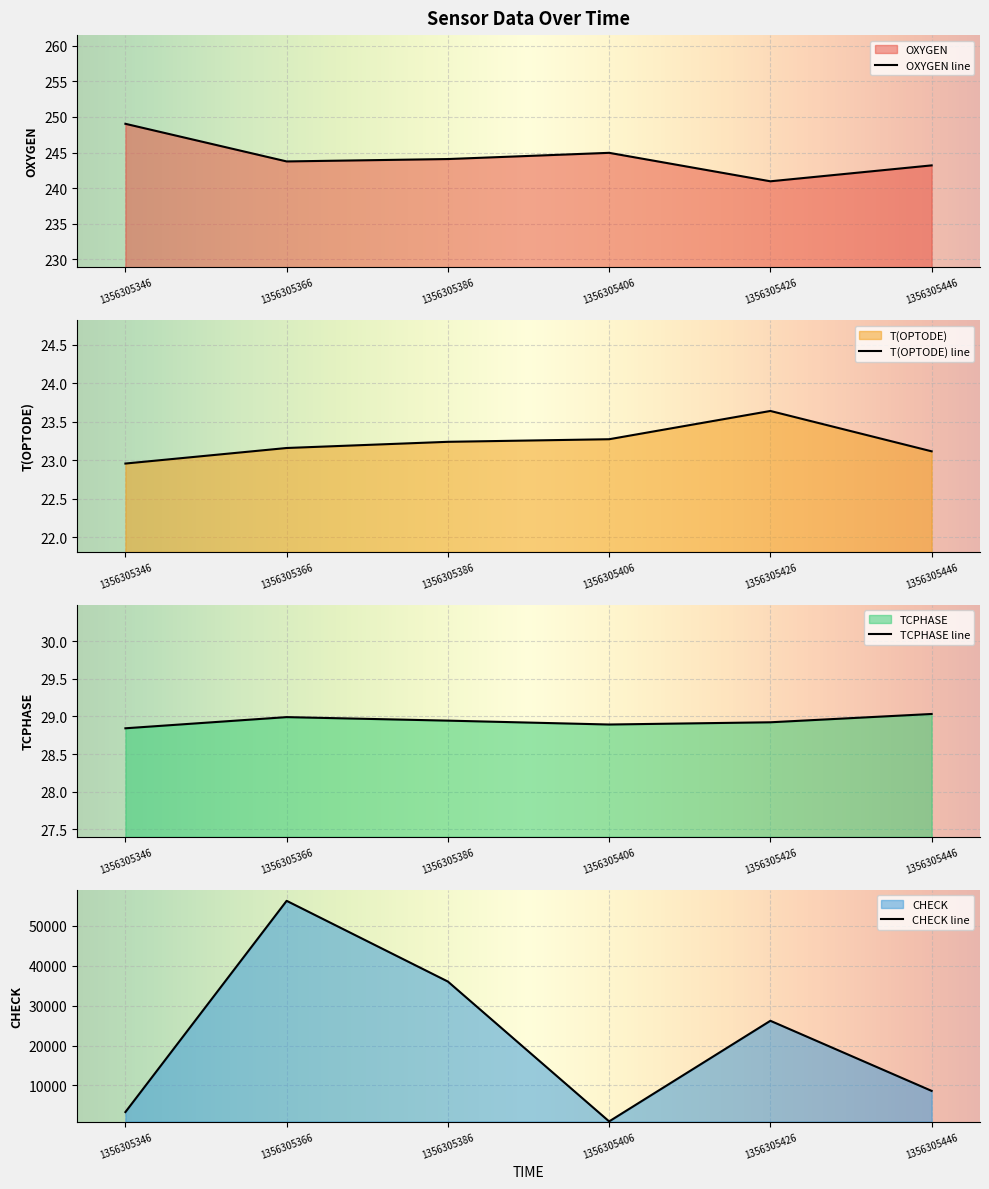

What is the sum of all T(OPTODE) values?

139.4